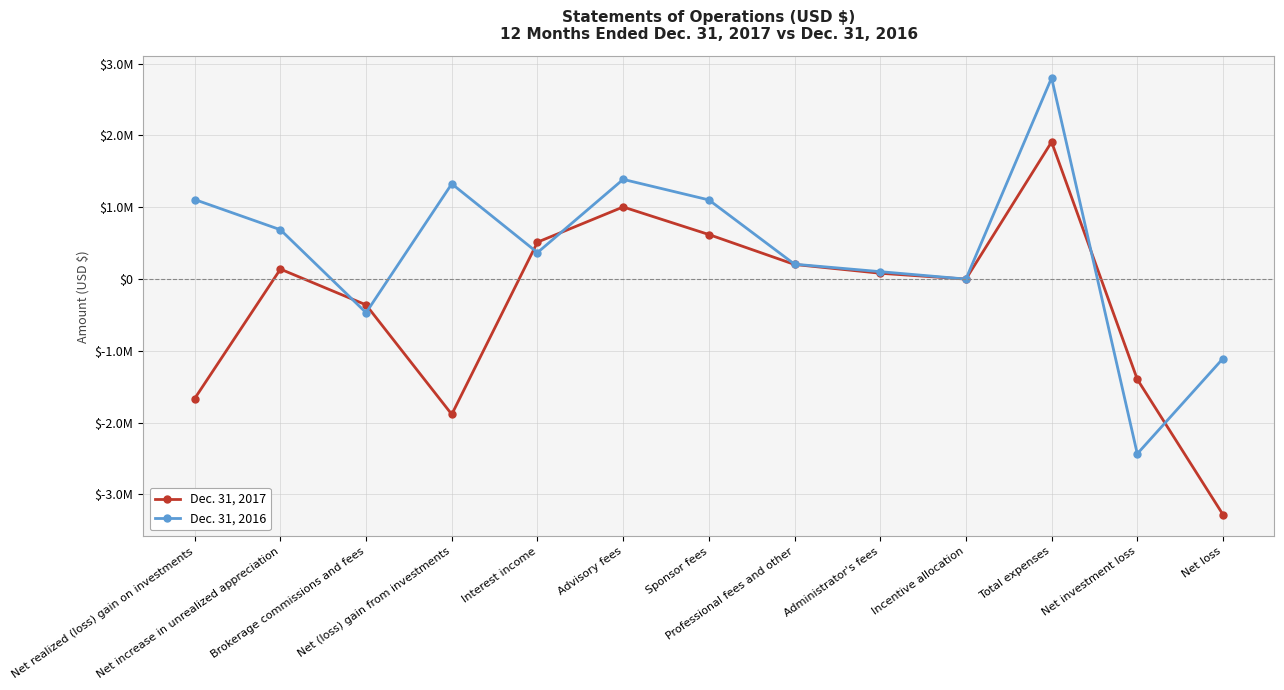

Which category has the highest value in the Dec. 31, 2017 series?

Total expenses